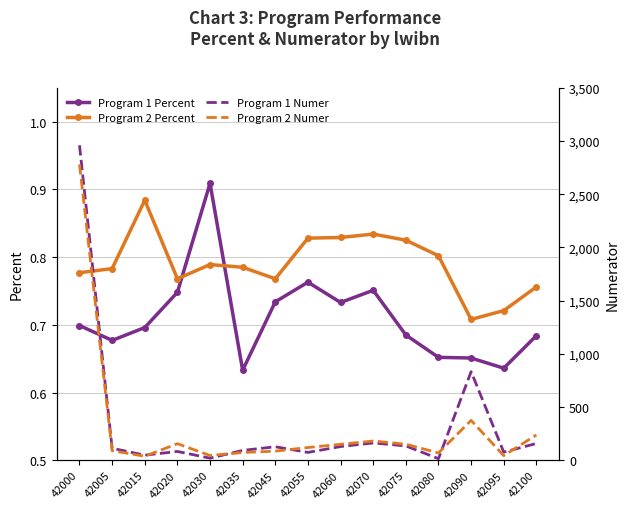

At which label does Program 2 Numer first exceed 120?

42000